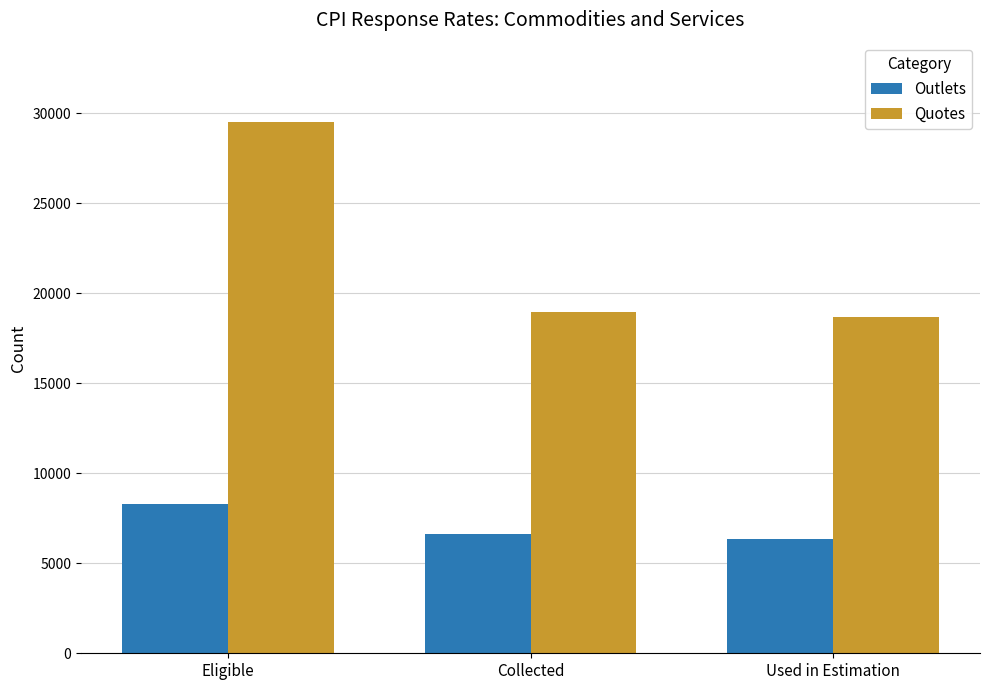

How many values in the Outlets series are below 6627?

1